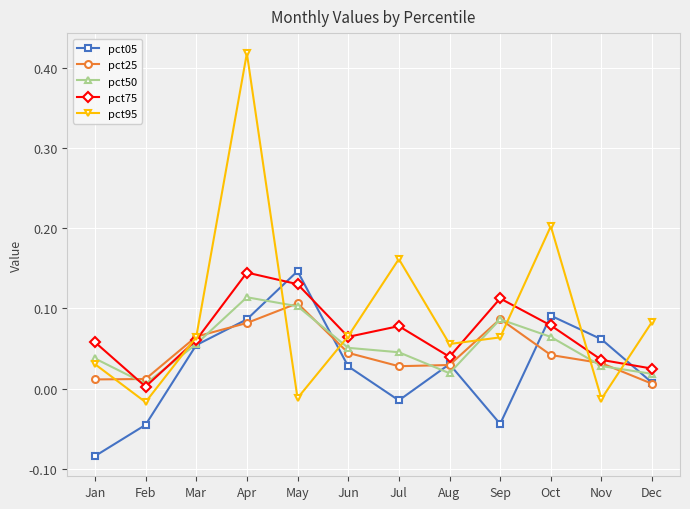

Is it true that pct50 equals 0.1 at Sep?

True